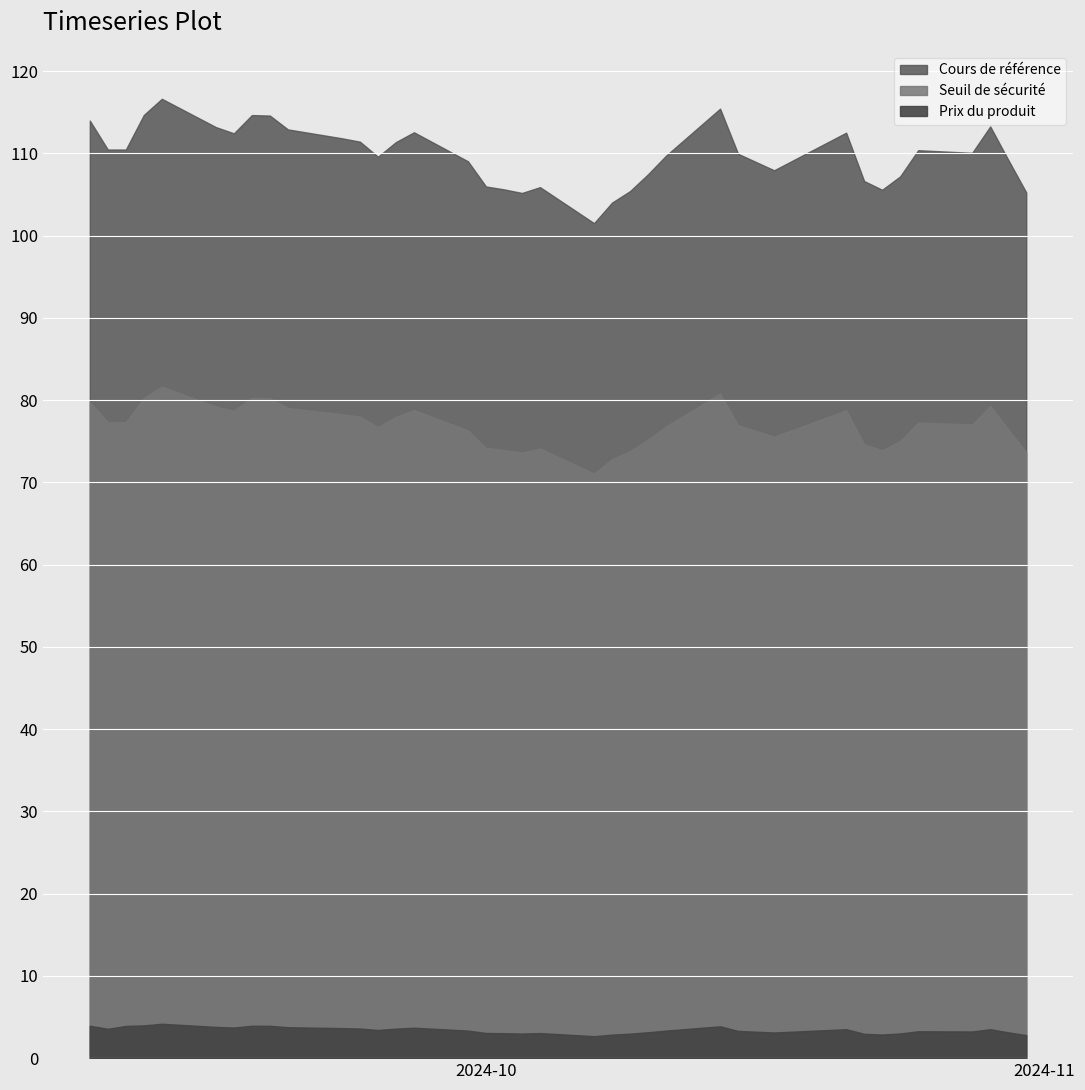

True or false: Seuil de sécurité has more than 1 interior local peaks.

True